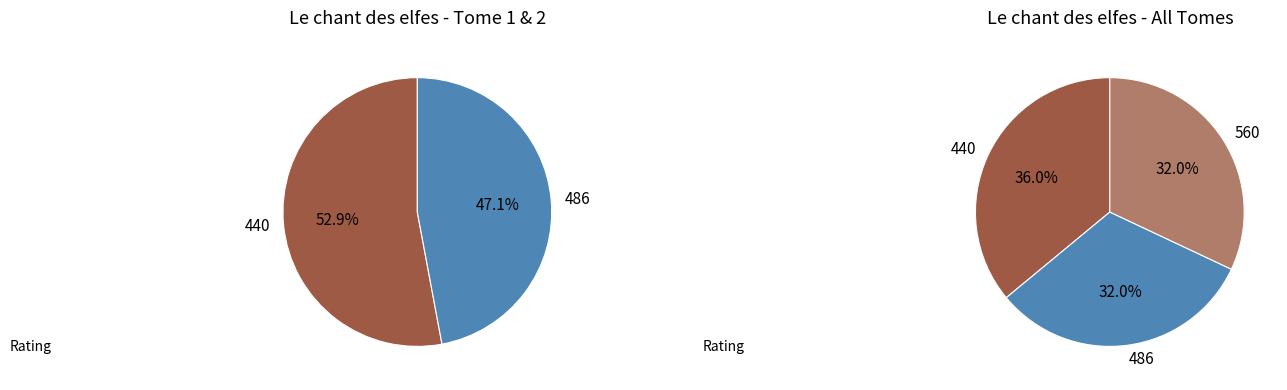

Is there a majority slice in this chart?

No